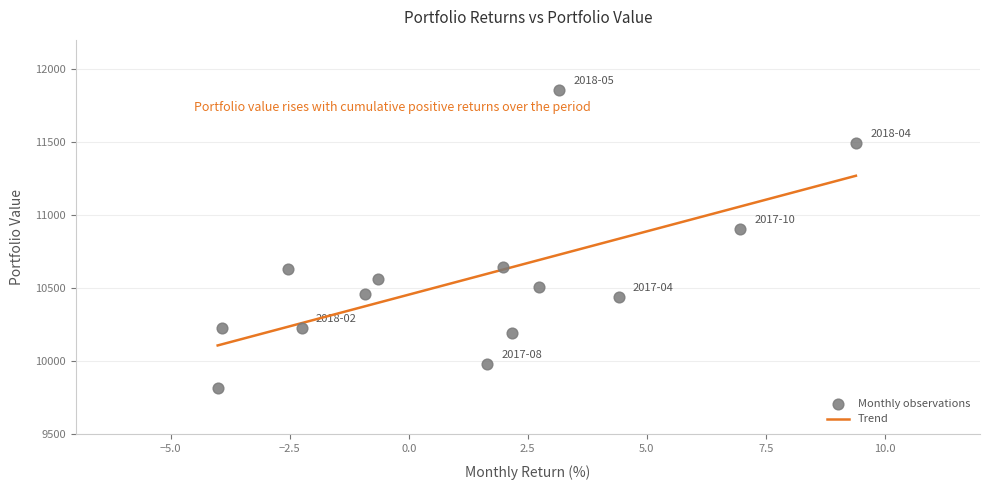

What Y value in the scatter plot is closest to 10836?

10906.2